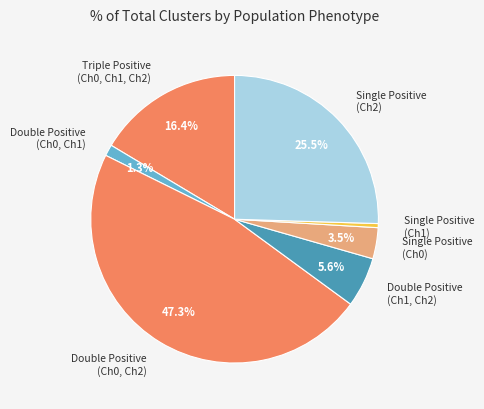

Between Double Positive (Ch0, Ch1) and Triple Positive (Ch0, Ch1, Ch2), which is larger?

Triple Positive (Ch0, Ch1, Ch2)